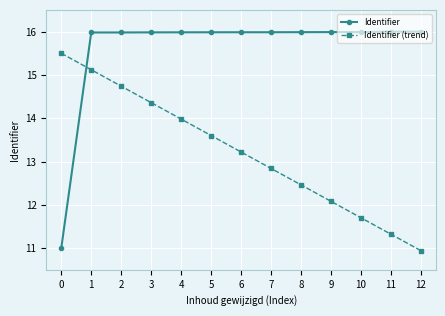

At 8, list the series in order from largest to smallest.

Identifier, Identifier (trend)